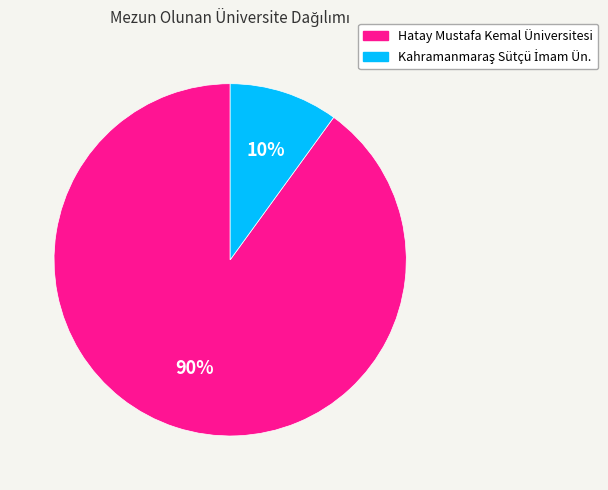

Which category has the biggest portion of the pie?

Hatay Mustafa Kemal Üniversitesi